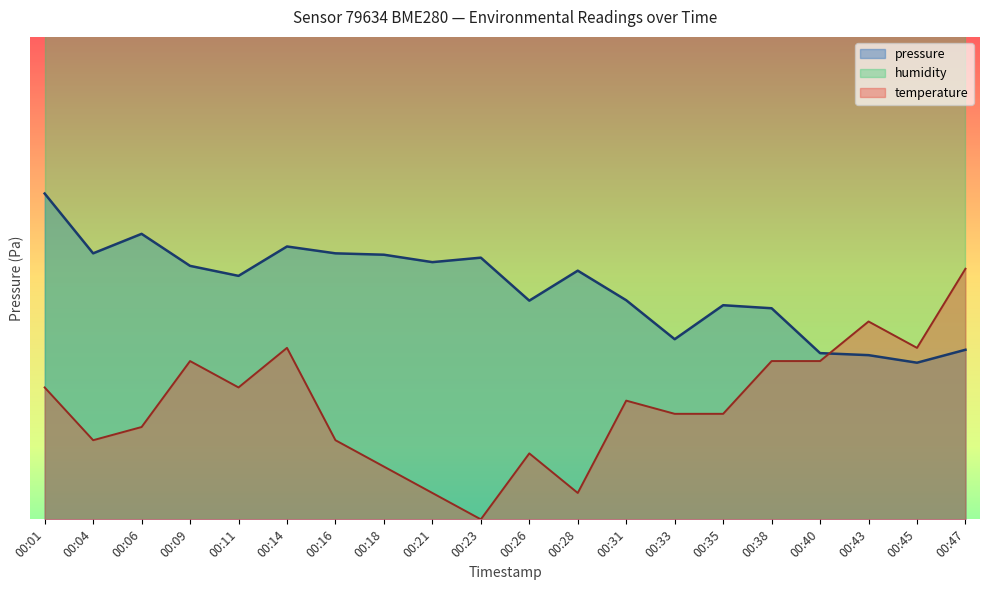

Reading left to right, extract all data points from this chart.

pressure: 97572.0	97552.9	97559.2	97548.9	97545.8	97555.1	97552.9	97552.5	97550.1	97551.6	97537.8	97547.4	97538.0	97525.5	97536.4	97535.4	97521.1	97520.4	97518.0	97522.2
temperature: 97510.1	97493.3	97497.5	97518.6	97510.1	97522.8	97493.3	97484.9	97476.5	97468.0	97489.1	97476.5	97505.9	97501.7	97501.7	97518.6	97518.6	97531.2	97522.8	97548.0